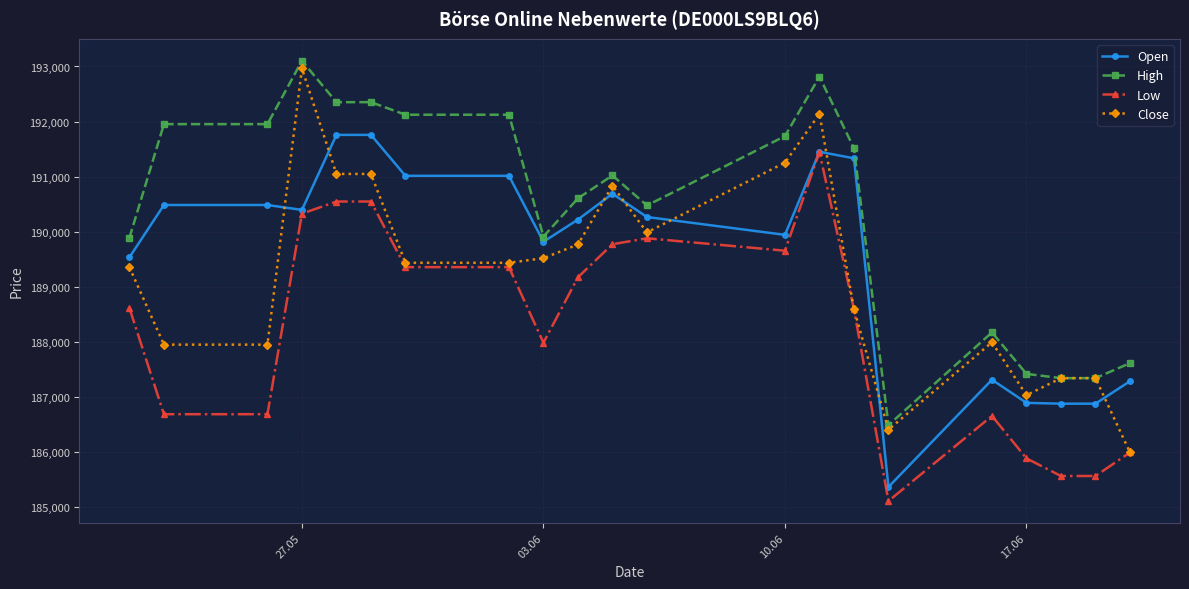

True or false: Low and High intersect in this chart.

False